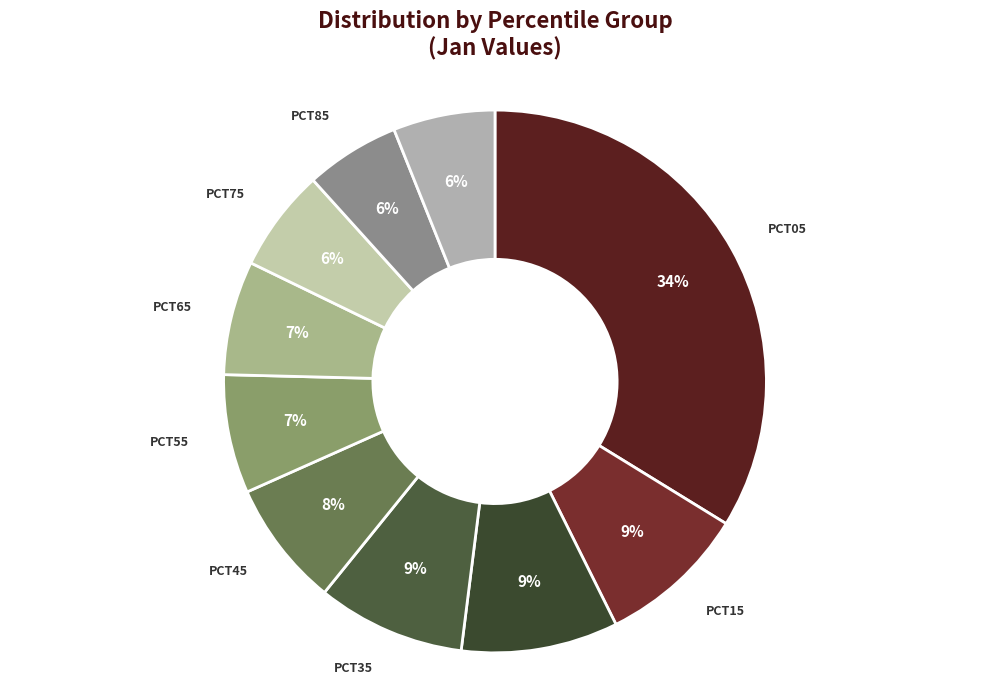

Is there a majority slice in this chart?

No